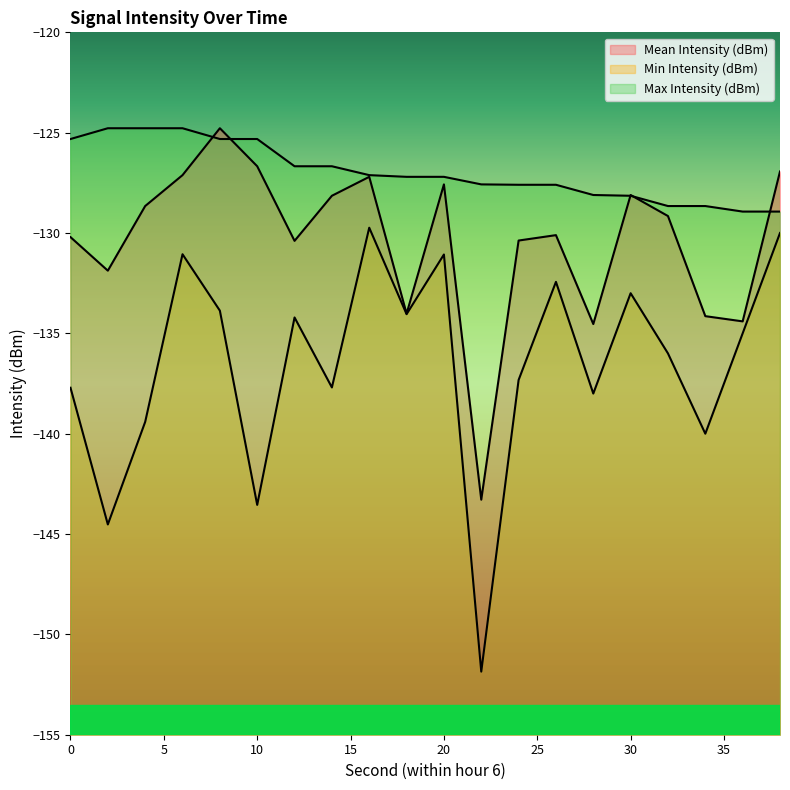

Reading left to right, list all the values displayed in this chart.

Mean Intensity (dBm): -130.2	-131.9	-128.7	-127.1	-124.8	-126.7	-130.4	-128.1	-127.2	-134.0	-127.6	-143.3	-130.4	-130.1	-134.5	-128.1	-129.2	-134.1	-134.4	-126.9
Min Intensity (dBm): -137.7	-144.5	-139.4	-131.1	-133.9	-143.5	-134.2	-137.7	-129.7	-134.0	-131.1	-151.9	-137.3	-132.4	-138.0	-133.0	-136.0	-140.0	-135.0	-130.0
Max Intensity (dBm): -125.3	-124.8	-124.8	-124.8	-125.3	-125.3	-126.7	-126.7	-127.1	-127.2	-127.2	-127.6	-127.6	-127.6	-128.1	-128.1	-128.7	-128.7	-128.9	-128.9